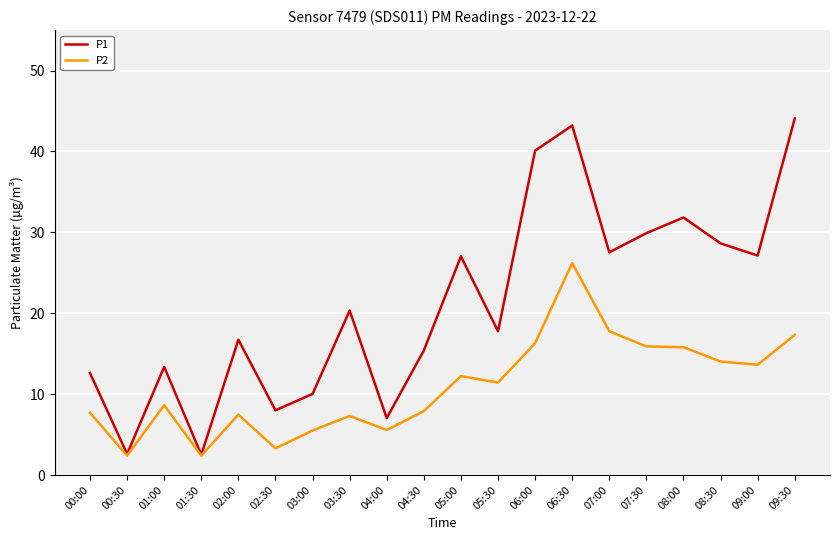

True or false: P1 has more than 0 points higher than both neighbors.

True